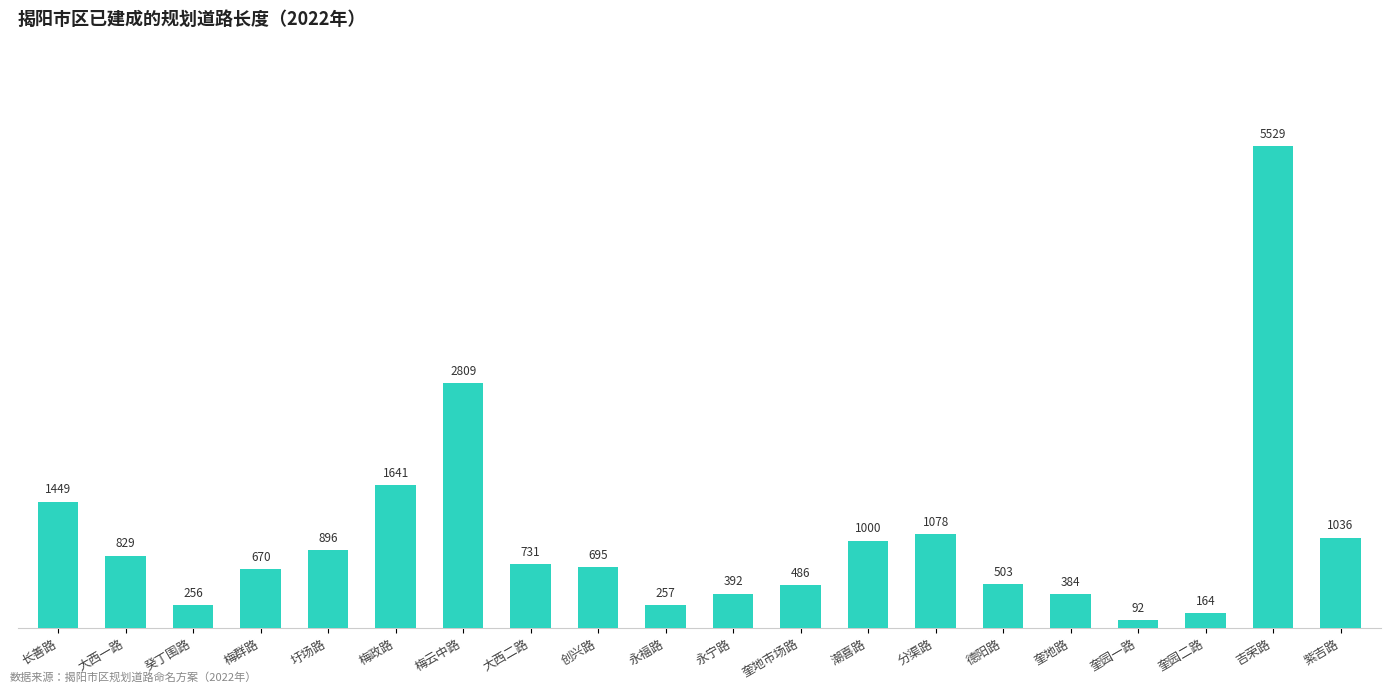

What is the value of the 6th bar from the left?

1641